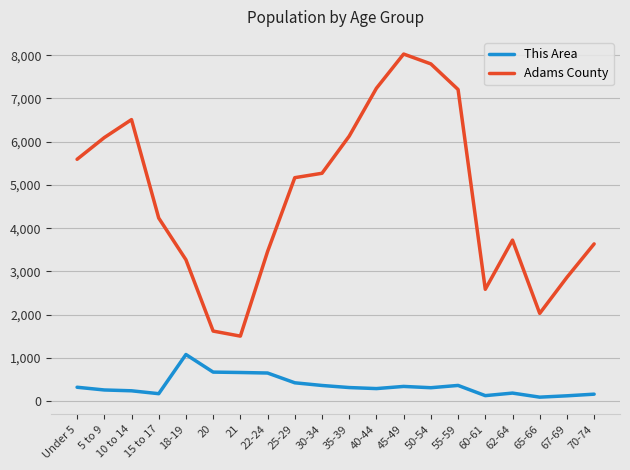

Rank the series at 40-44 from highest to lowest value.

Adams County, This Area